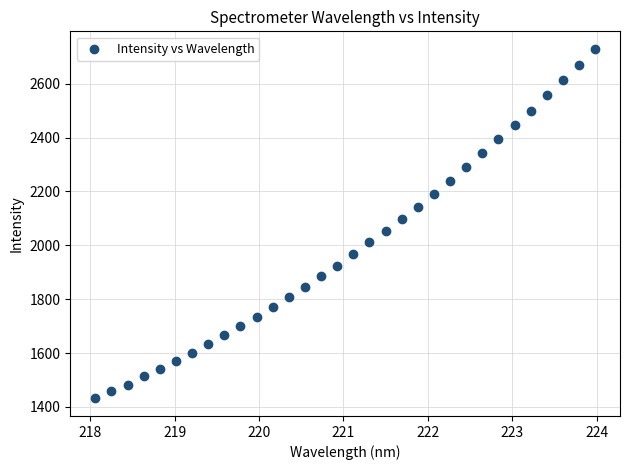

What is the range of Y values (max minus min)?

1298.8